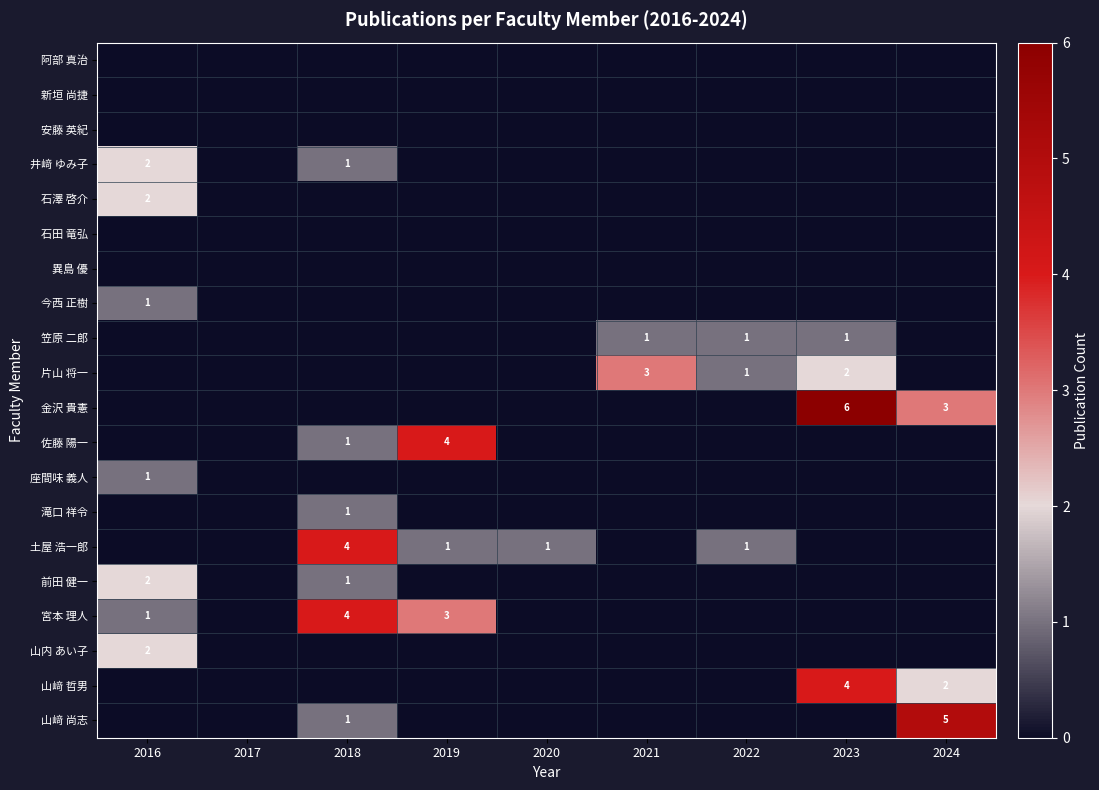

What is the difference between the highest and lowest values at 2018?

4